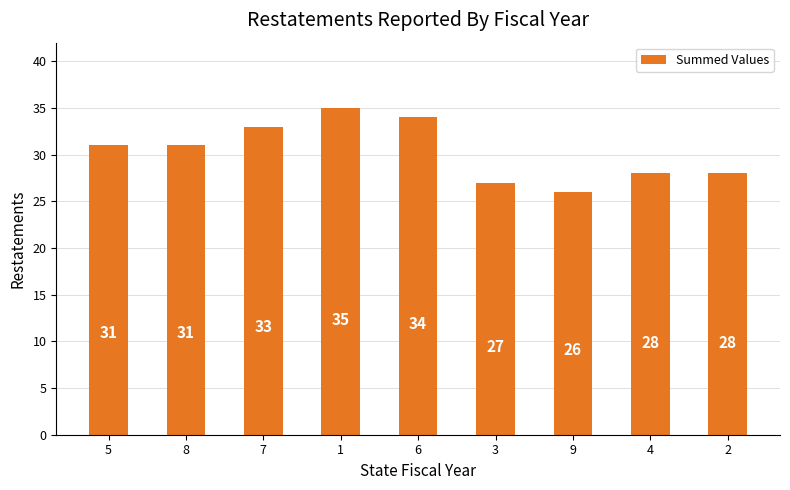

True or false: the data shows 22 at 8.

False